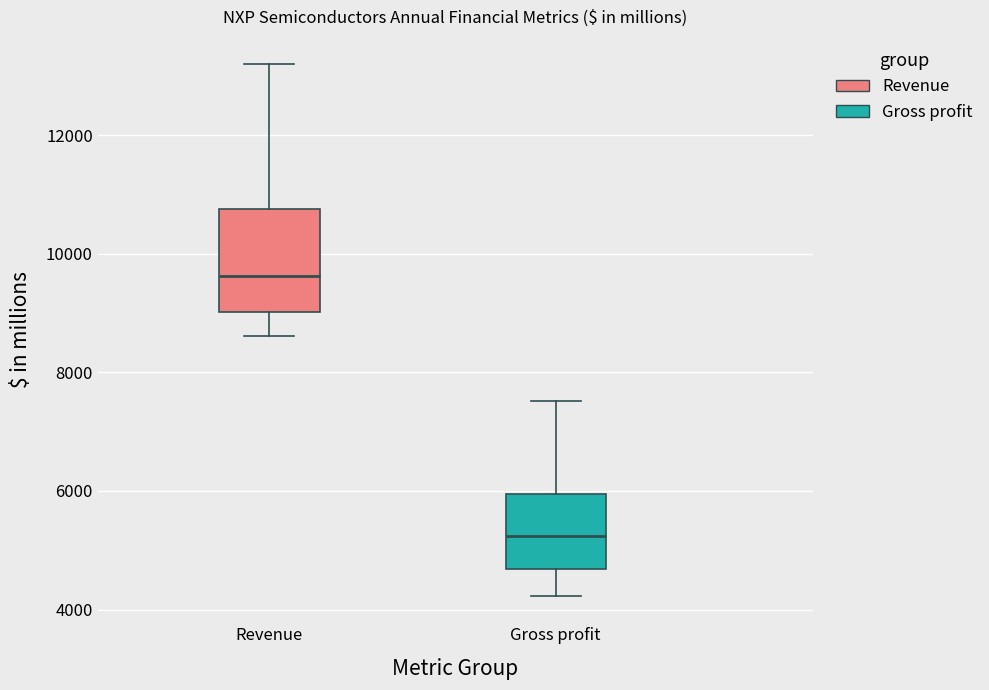

Reading left to right, read every box against the y-axis: the position of its median line, the range the box covers, and the ends of its whiskers. The values are not printed on the chart, so give them approximately, as read against the axis.

Revenue: median 9600, box 9000 to 10800, whiskers 8600 to 13200
Gross profit: median 5200, box 4600 to 6000, whiskers 4200 to 7600